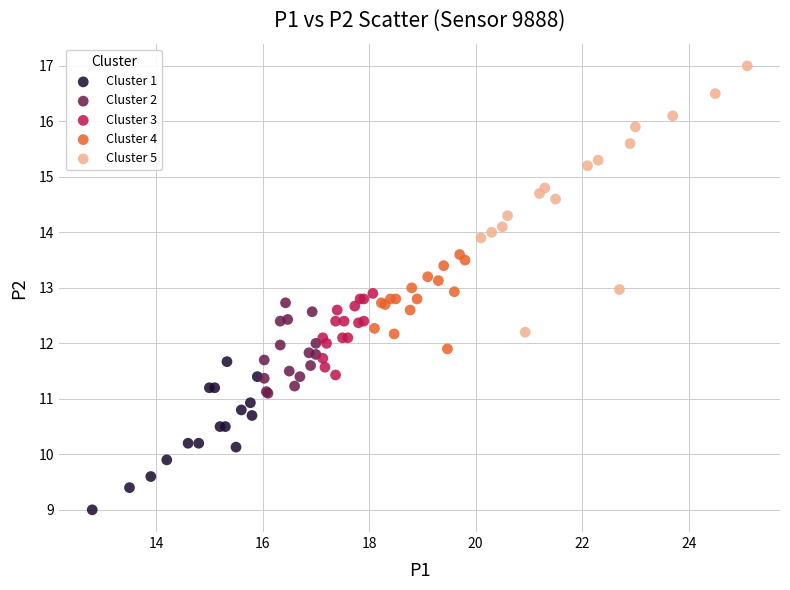

Which series reaches the maximum Y coordinate?

Cluster 5